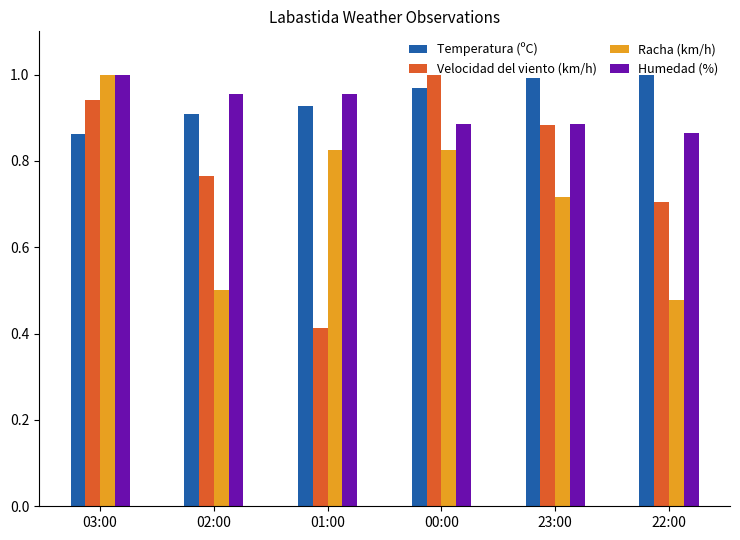

What is the label of the 6th bar from the left?

22:00